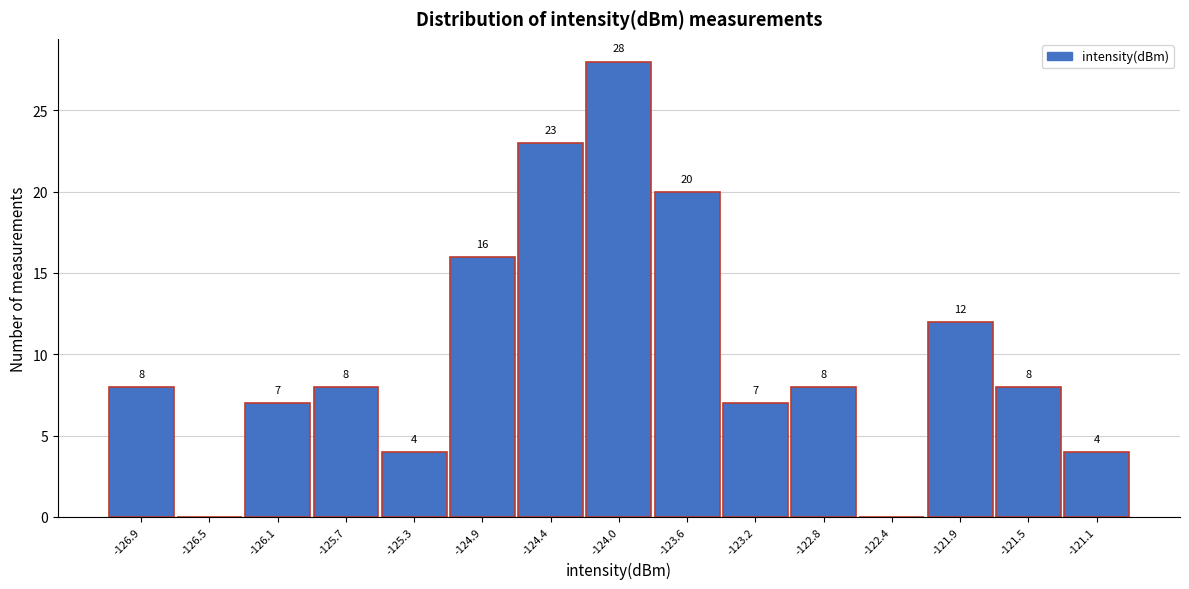

Reading left to right, extract all data points from this chart.

-126.9=8	-126.5=0	-126.1=7	-125.7=8	-125.3=4	-124.9=16	-124.4=23	-124.0=28	-123.6=20	-123.2=7	-122.8=8	-122.4=0	-121.9=12	-121.5=8	-121.1=4